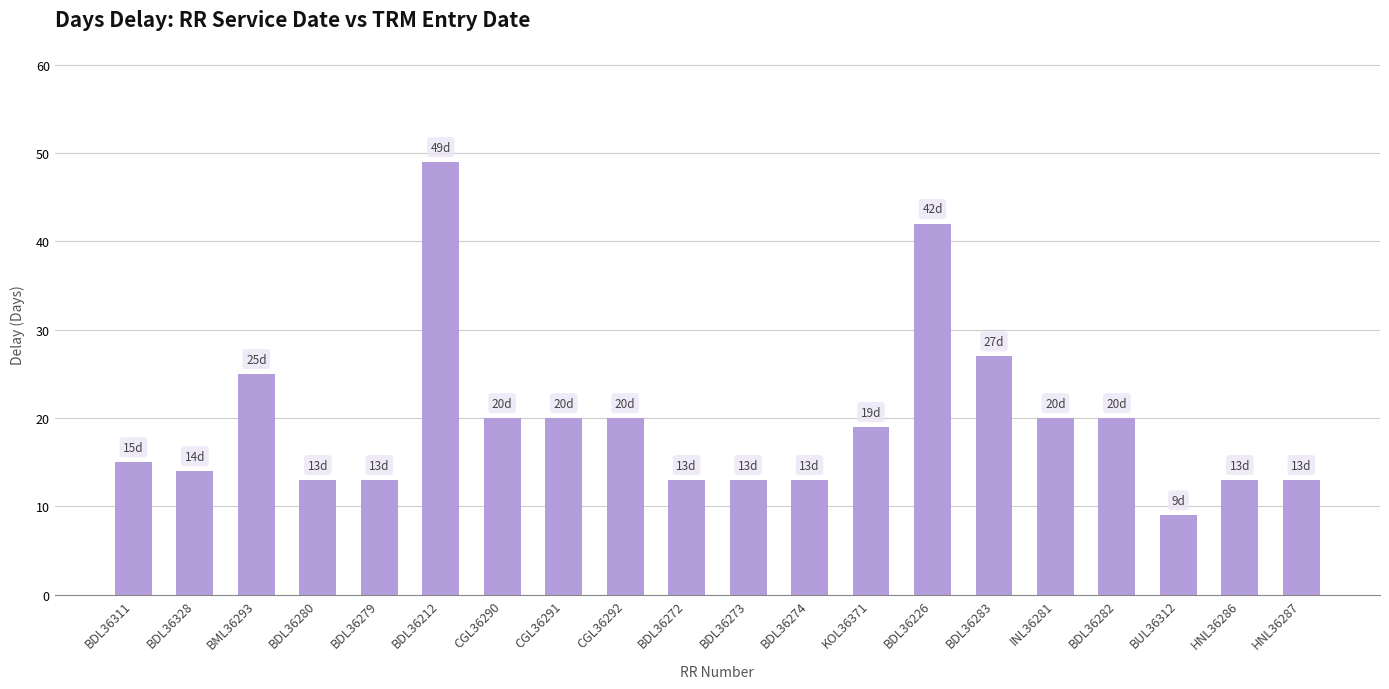

Which category has the lowest value across all series?

BUL36312